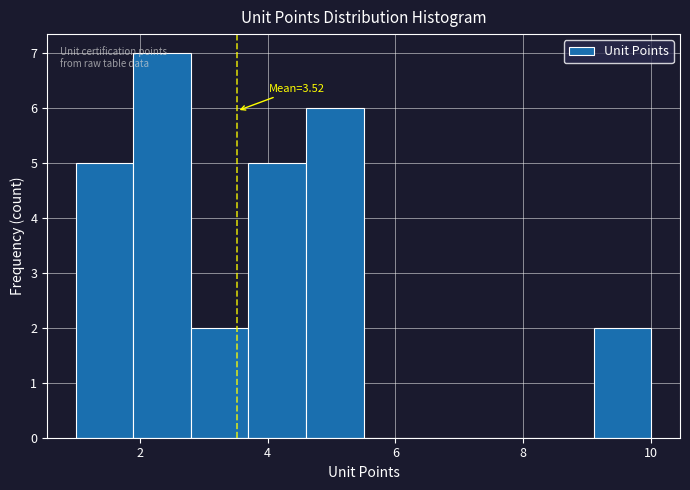

Which range on the x-axis has the tallest bar?

1.9 to 2.8